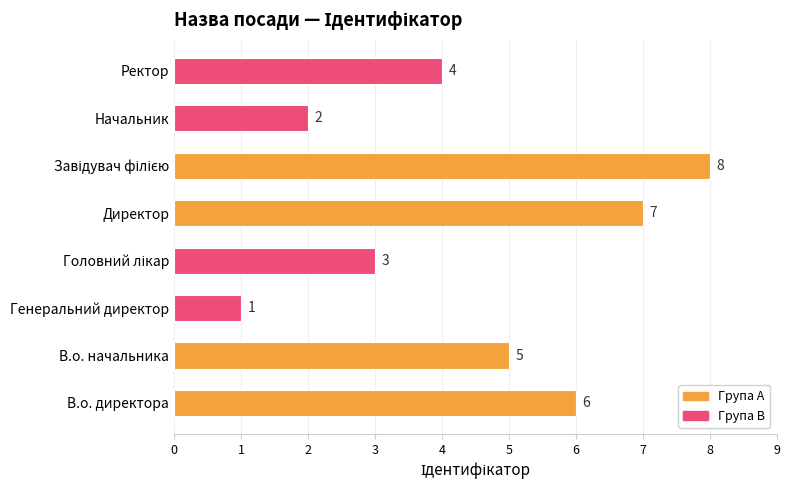

What is the smallest value displayed?

1